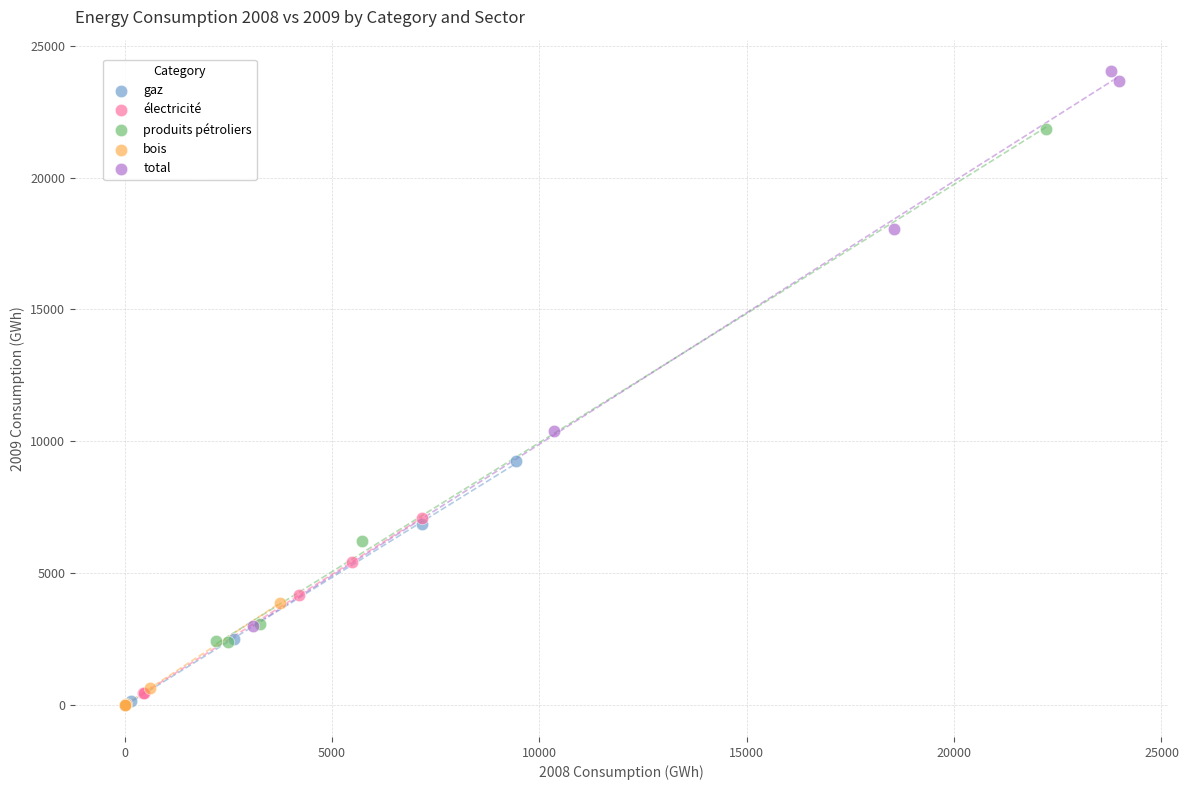

Which series has the largest Y range (max minus min)?

total